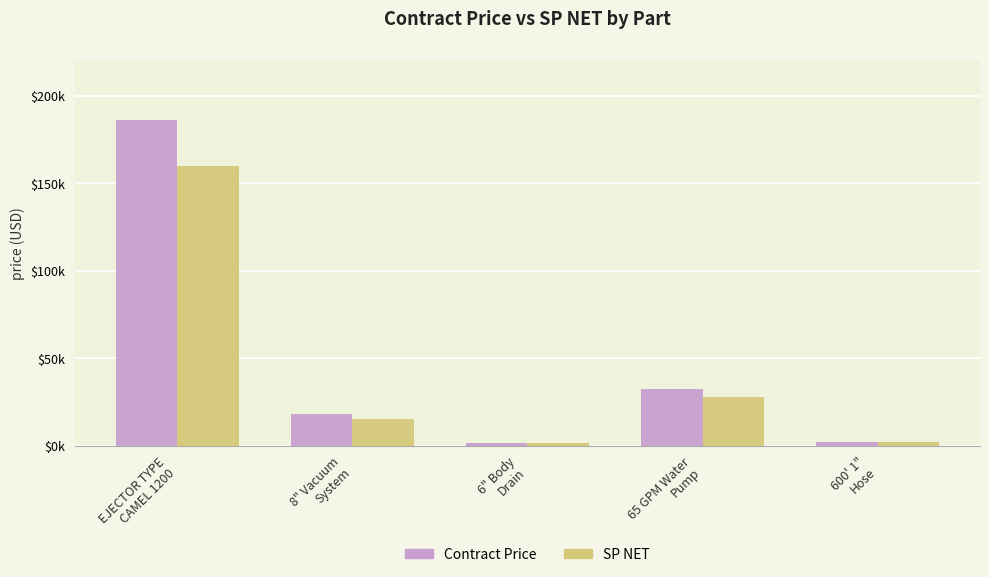

The SP NET series shows 45707.7 at 65 GPM Water
Pump. True or false?

False